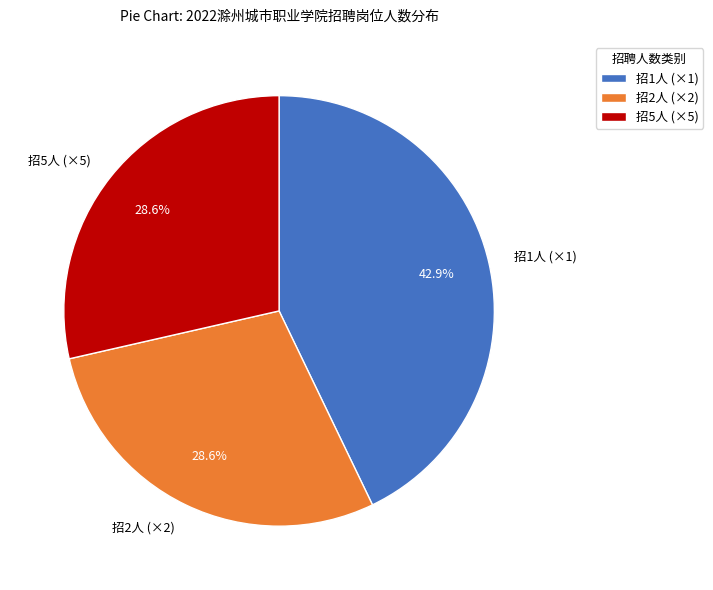

Which slice is the largest?

招1人 (×1)